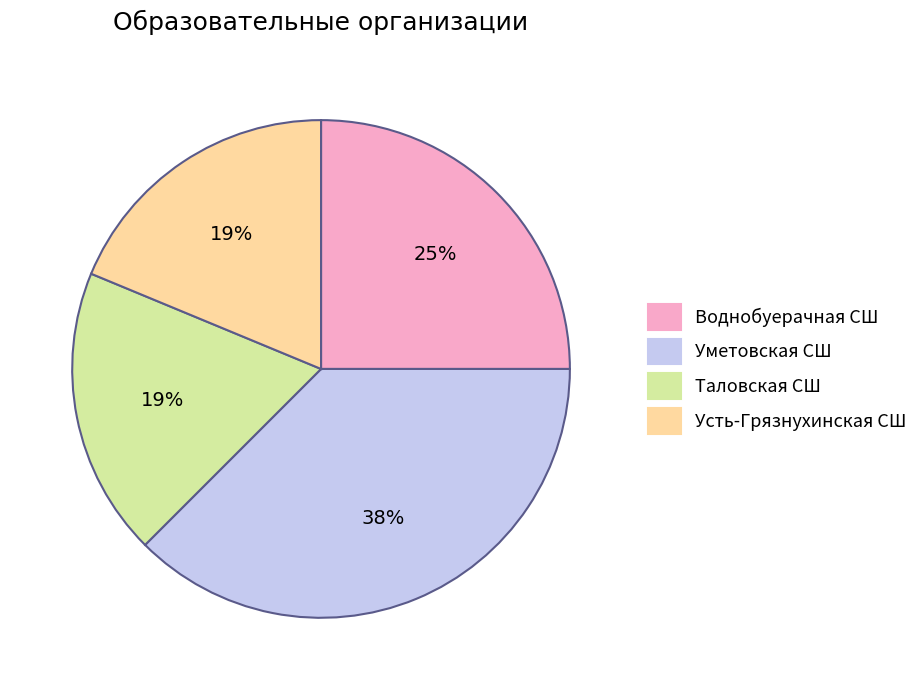

The Воднобуерачная СШ slice represents 38% of the pie. True or false?

False